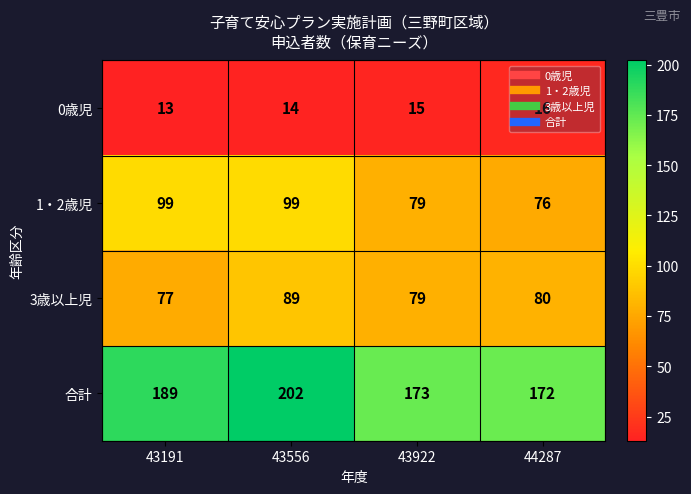

True or false: 合計 has a value of 202 at 43556.

True